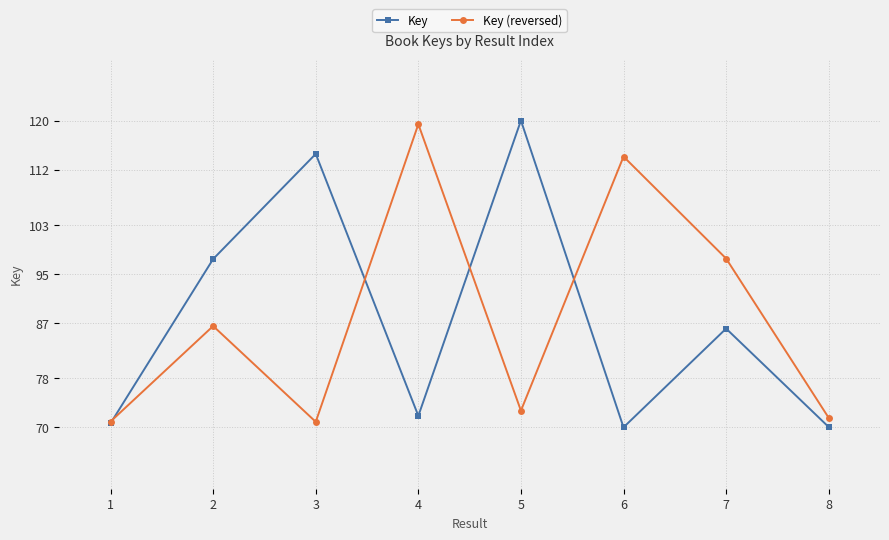

What is the minimum value for Key (reversed)?

70.9